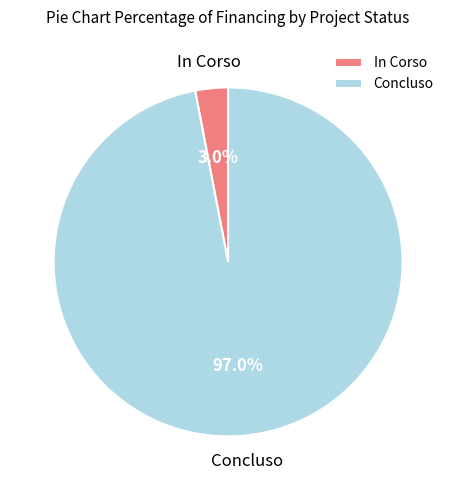

Which category accounts for the majority?

Concluso